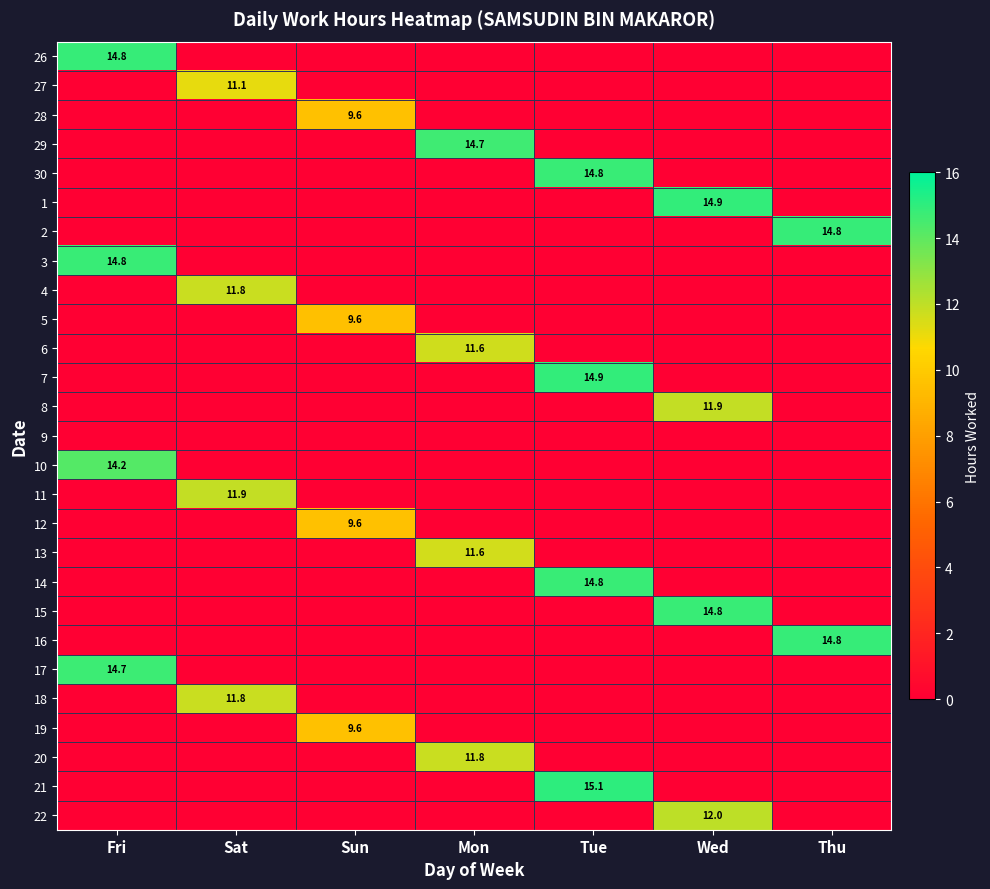

How many data points does each series have?

7